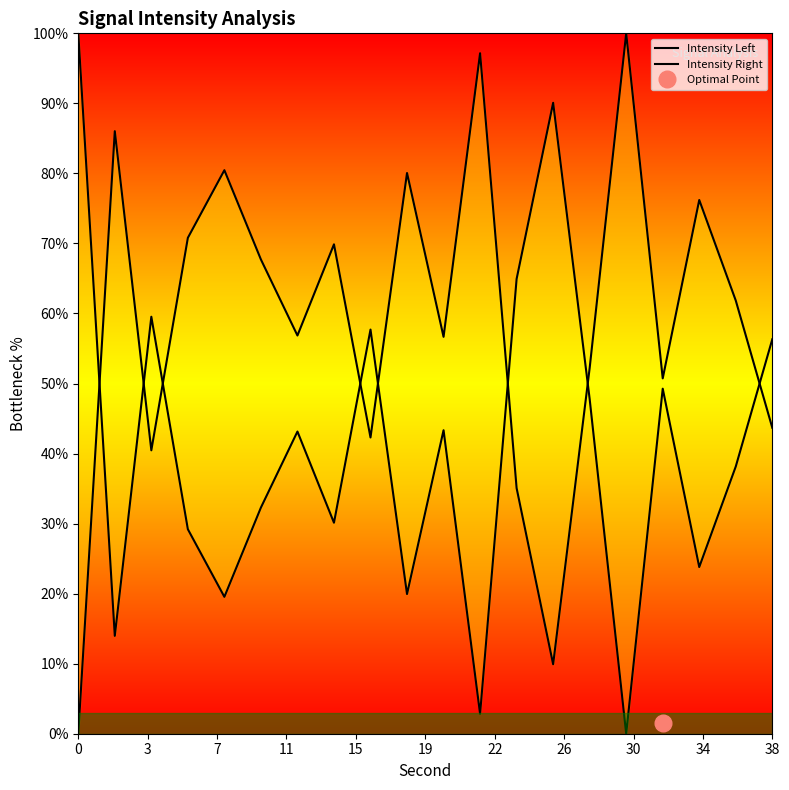

What is the average value of the Intensity Right series?

41.1